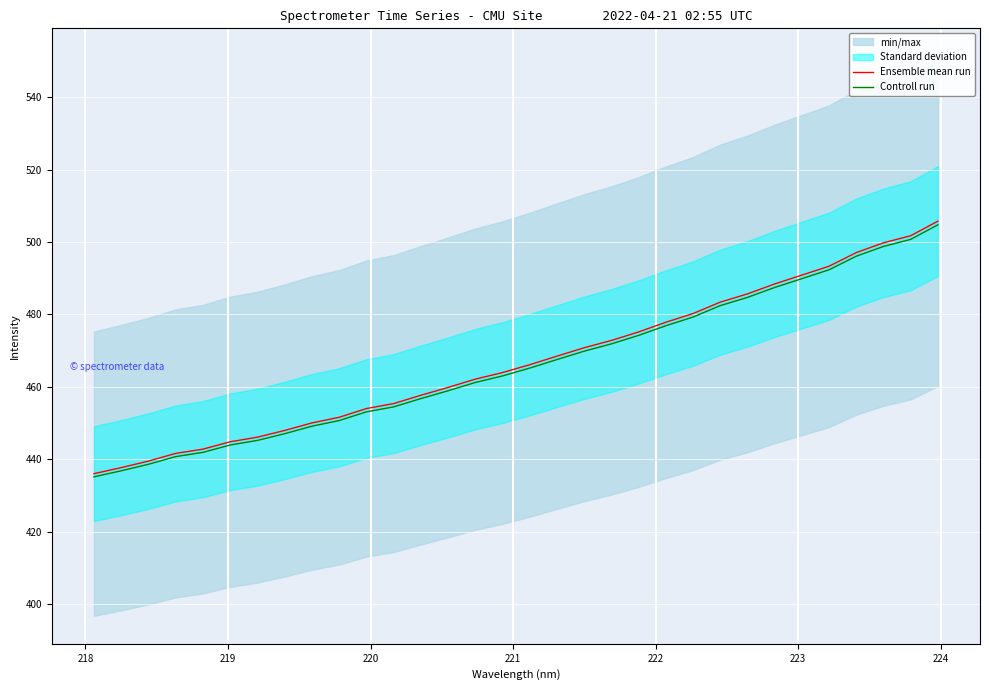

What is the lowest value of the Controll run series?

435.2